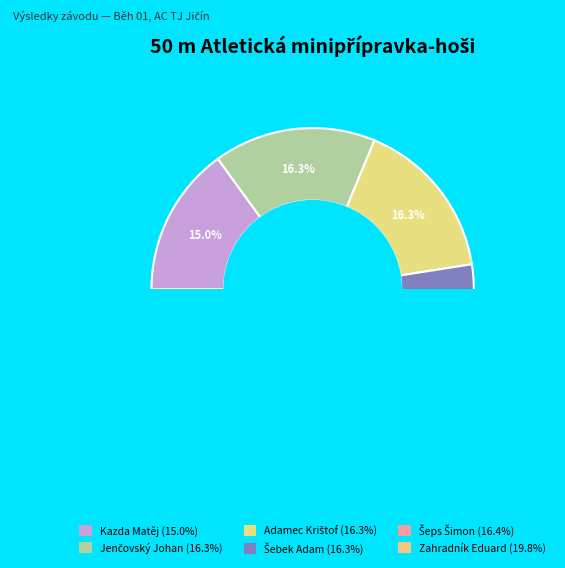

Combined, do Zahradník Eduard and Kazda Matěj account for over 50%?

No